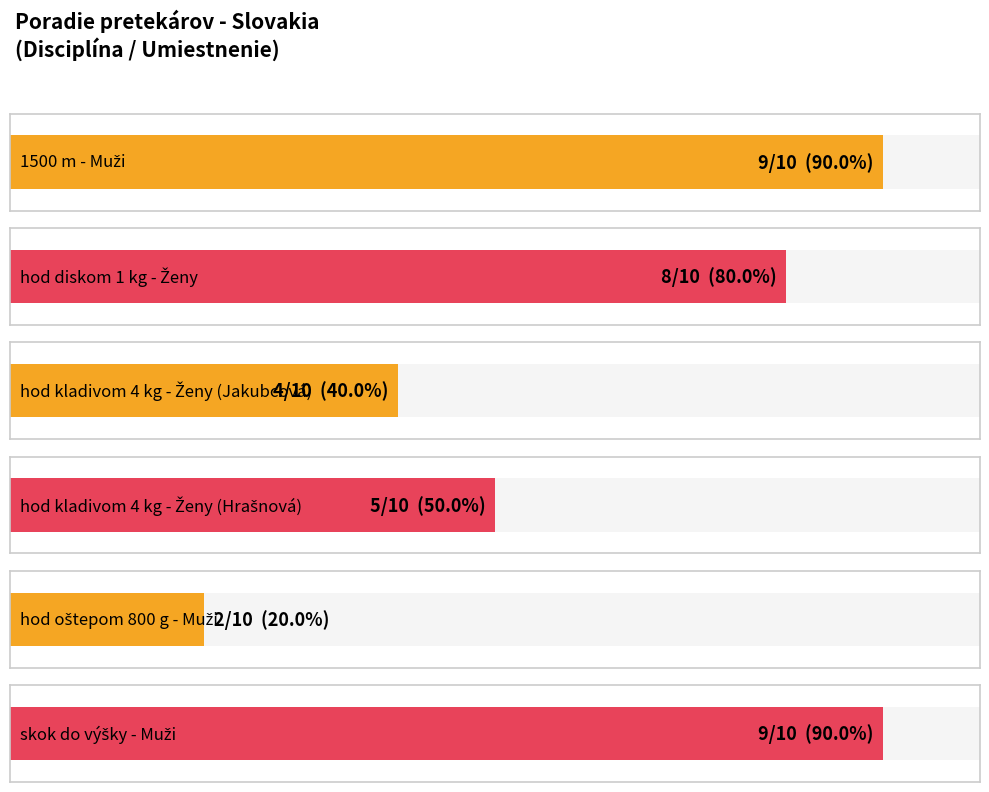

What is the sum of all values?

37